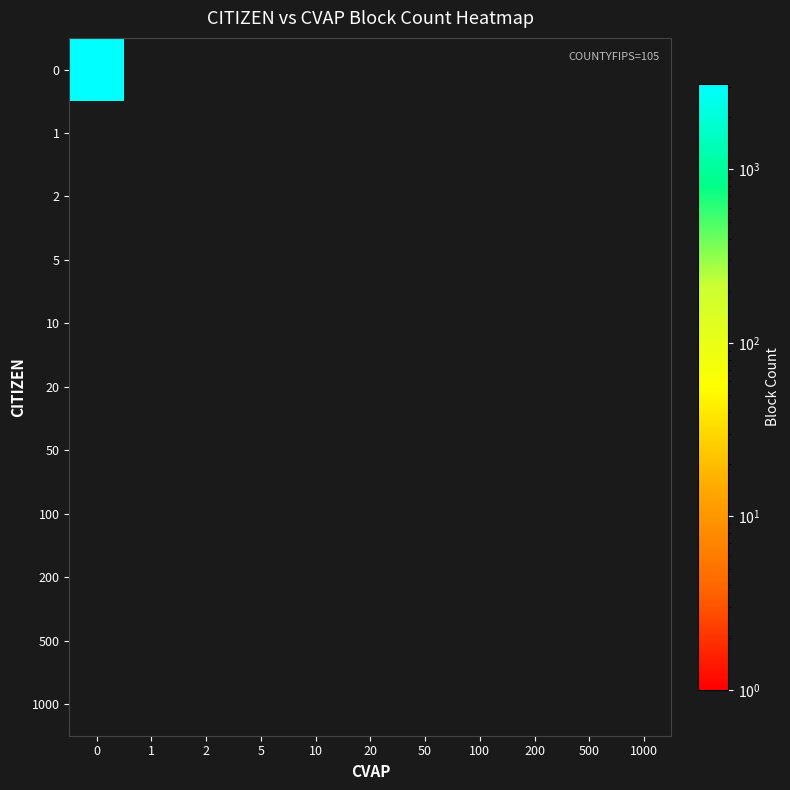

Which series has the widest spread of values?

row_0